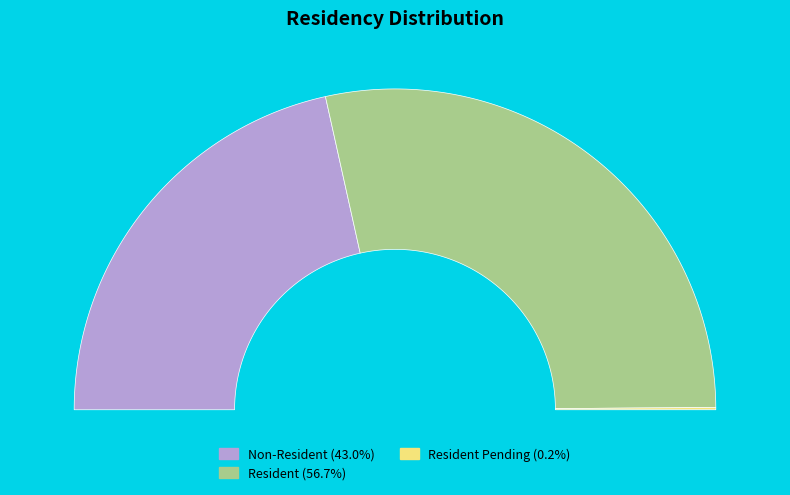

To the nearest percent, what percentage of the pie is Resident?

57%